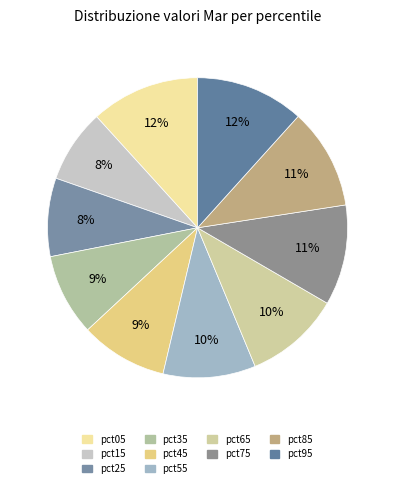

To the nearest percent, what portion does pct45 represent?

9%